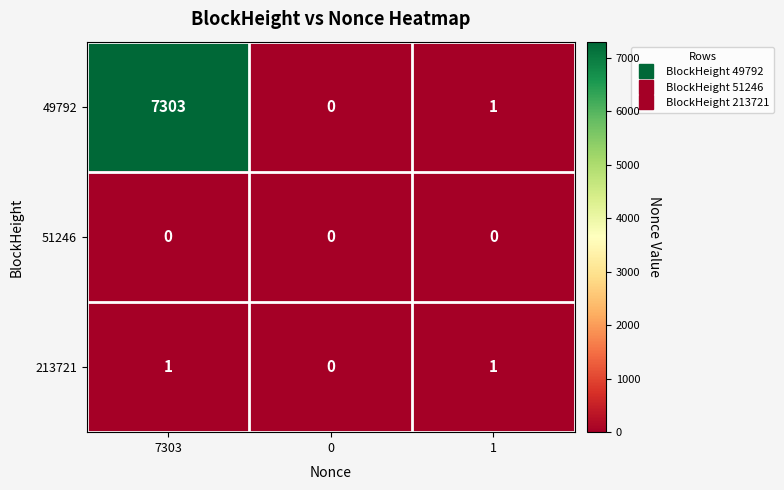

Which series has the largest total across all categories?

49792